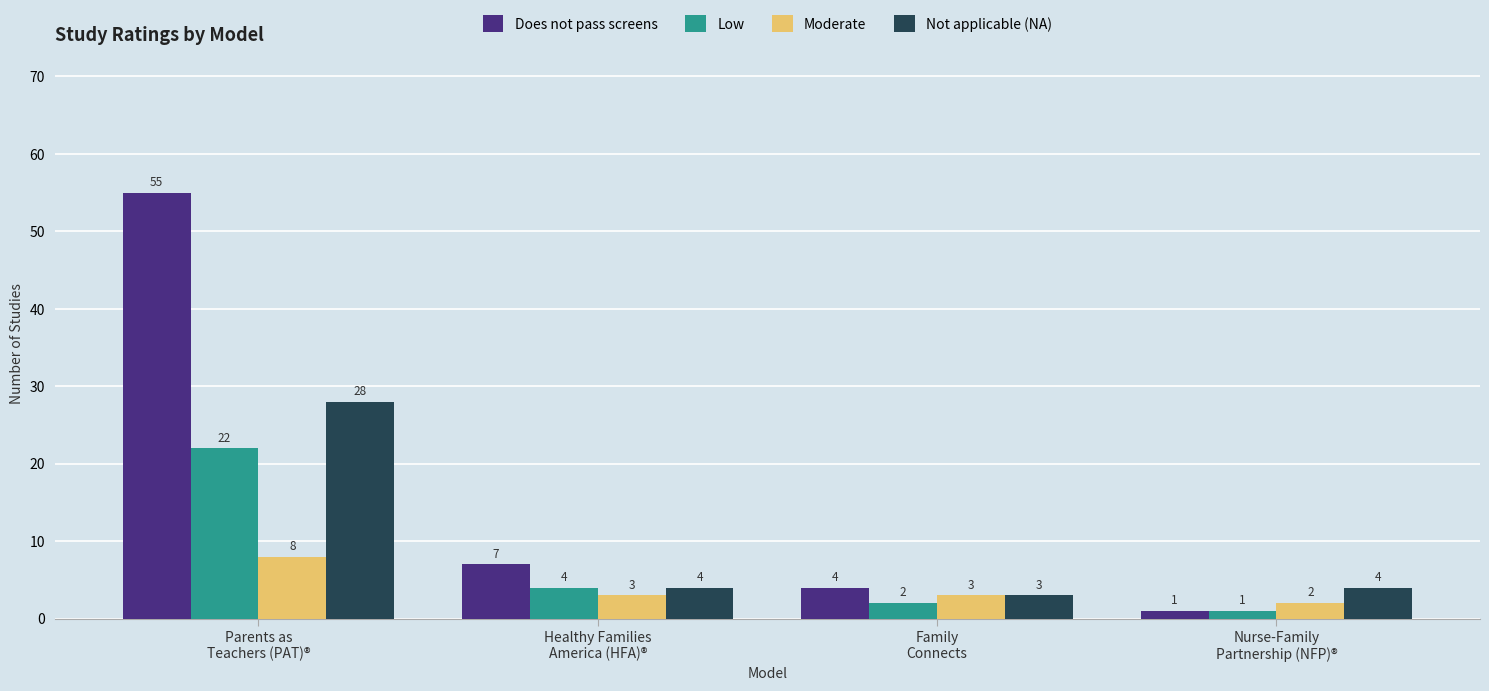

What is the label of the 1st bar from the right?

Nurse-Family
Partnership (NFP)®